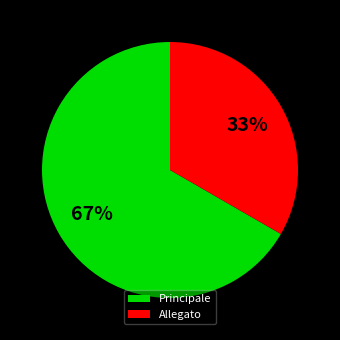

Does Allegato represent more than half of the total?

No